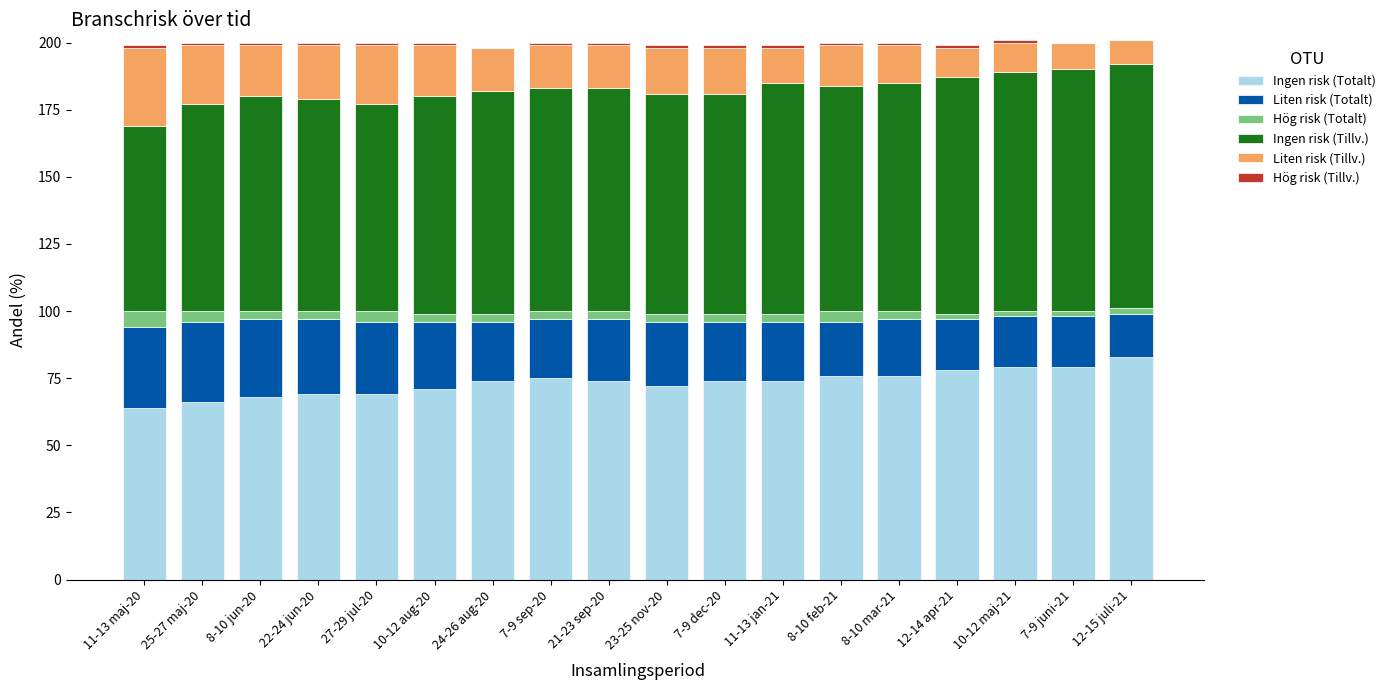

The Ingen risk (Totalt) series shows 125 at 10-12 aug-20. True or false?

False